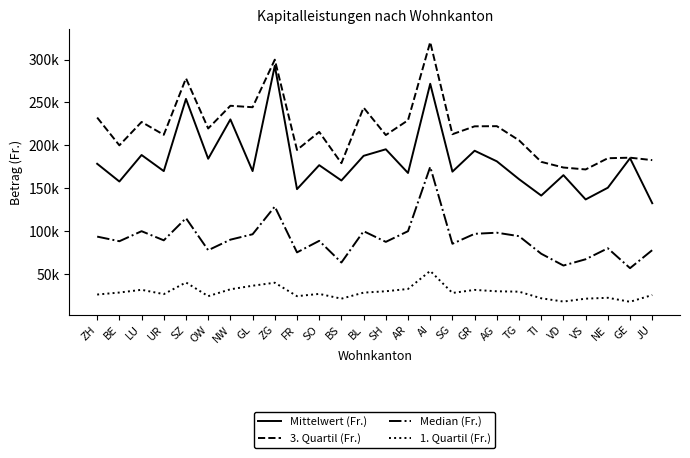

Does the chart have visible grid lines?

No